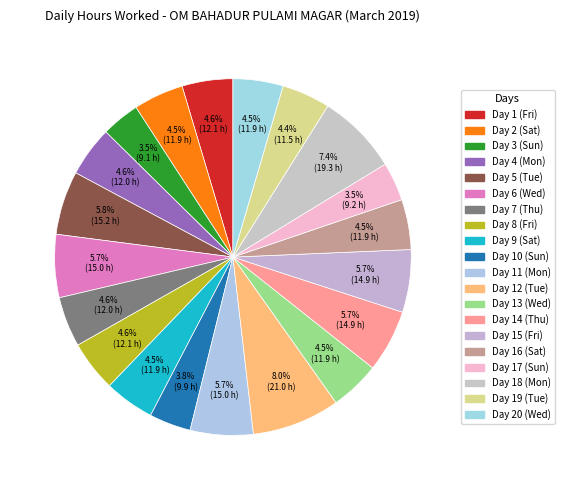

Approximately how many times larger is the value at Day 8 (Fri) compared to Day 14 (Thu)?

0.8